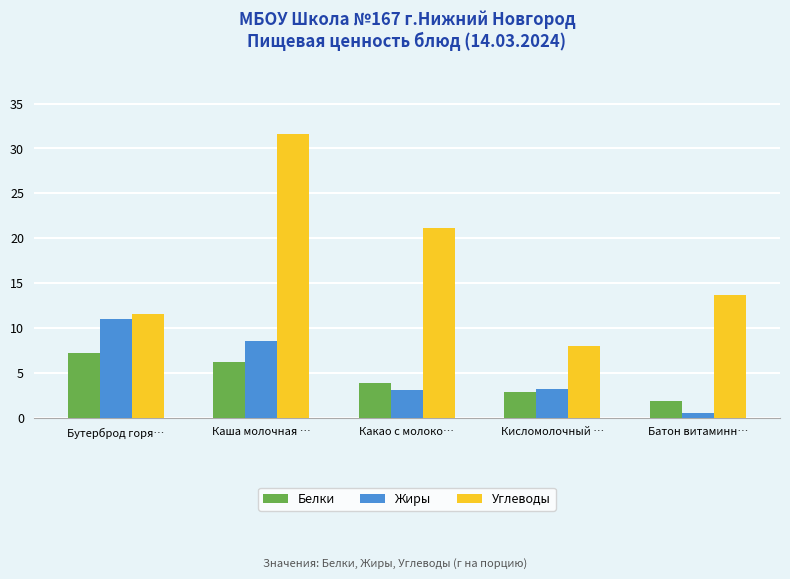

What is the value of the Углеводы bar at the 5th from the left?

13.7